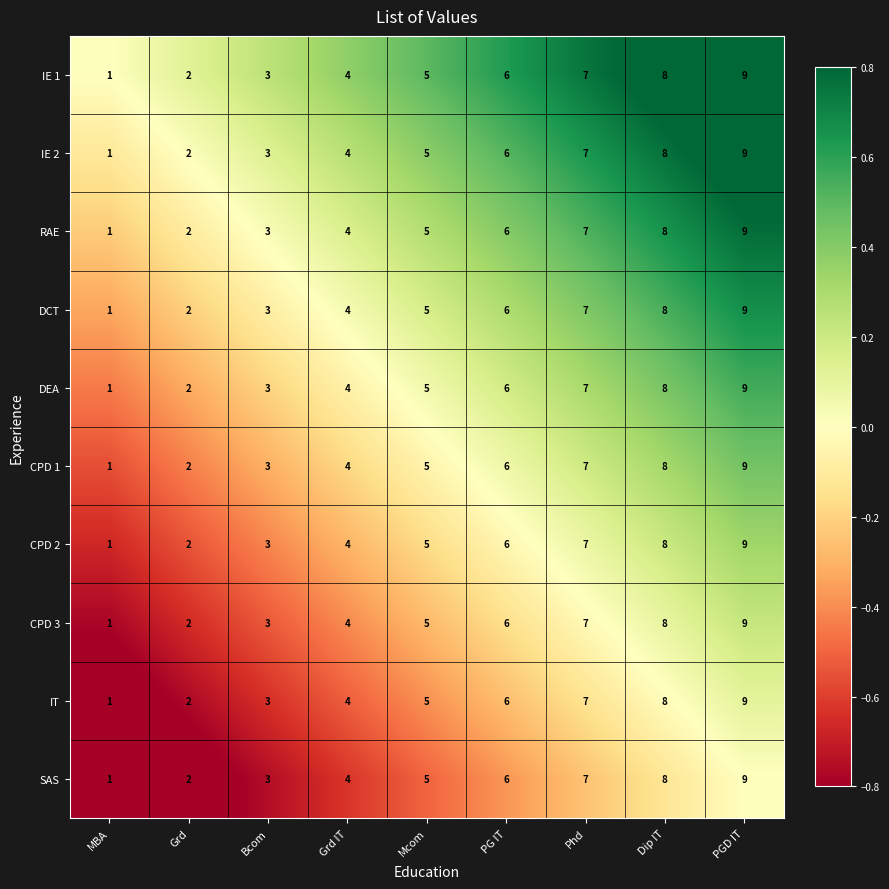

How many distinct data groups are displayed?

10